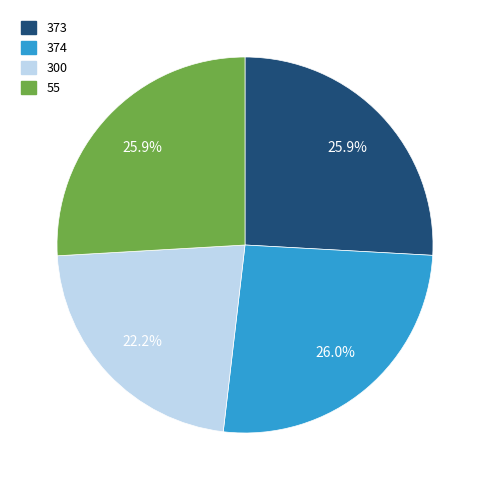

Combined, do 373 and 300 account for over 50%?

No